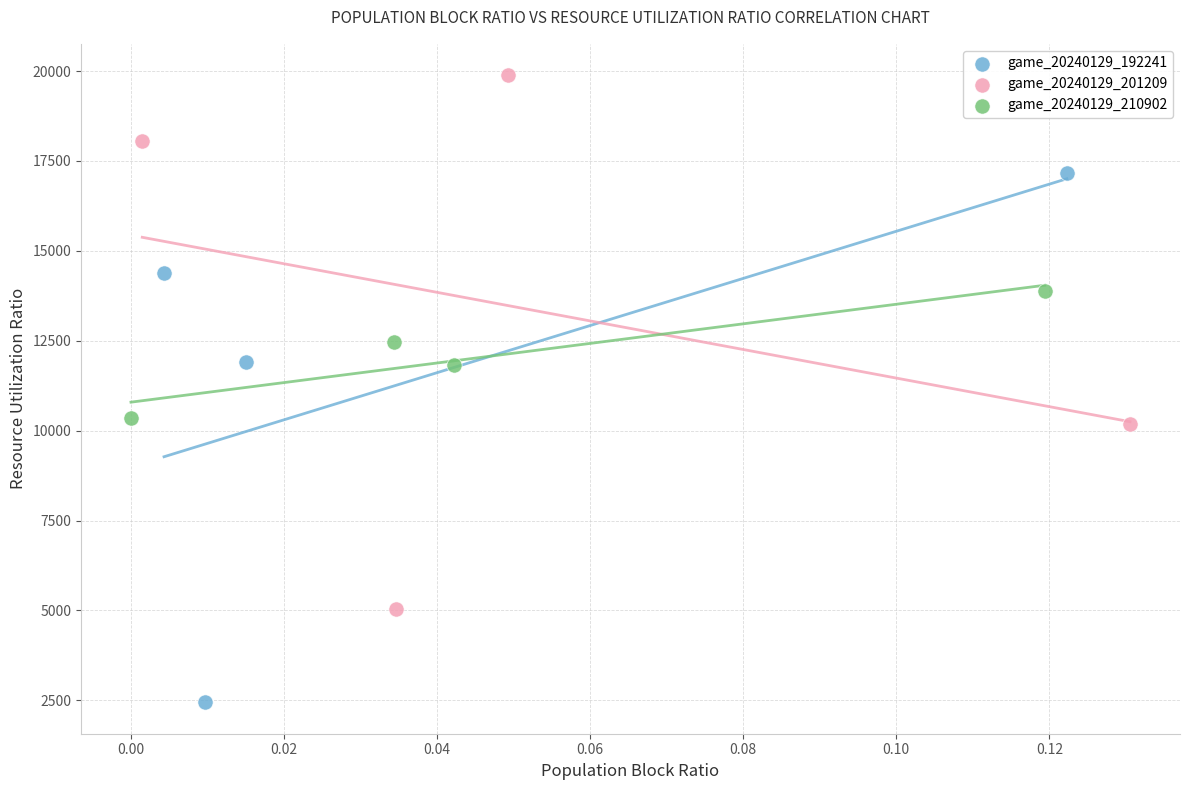

Which series contains the lowest Y value?

game_20240129_192241